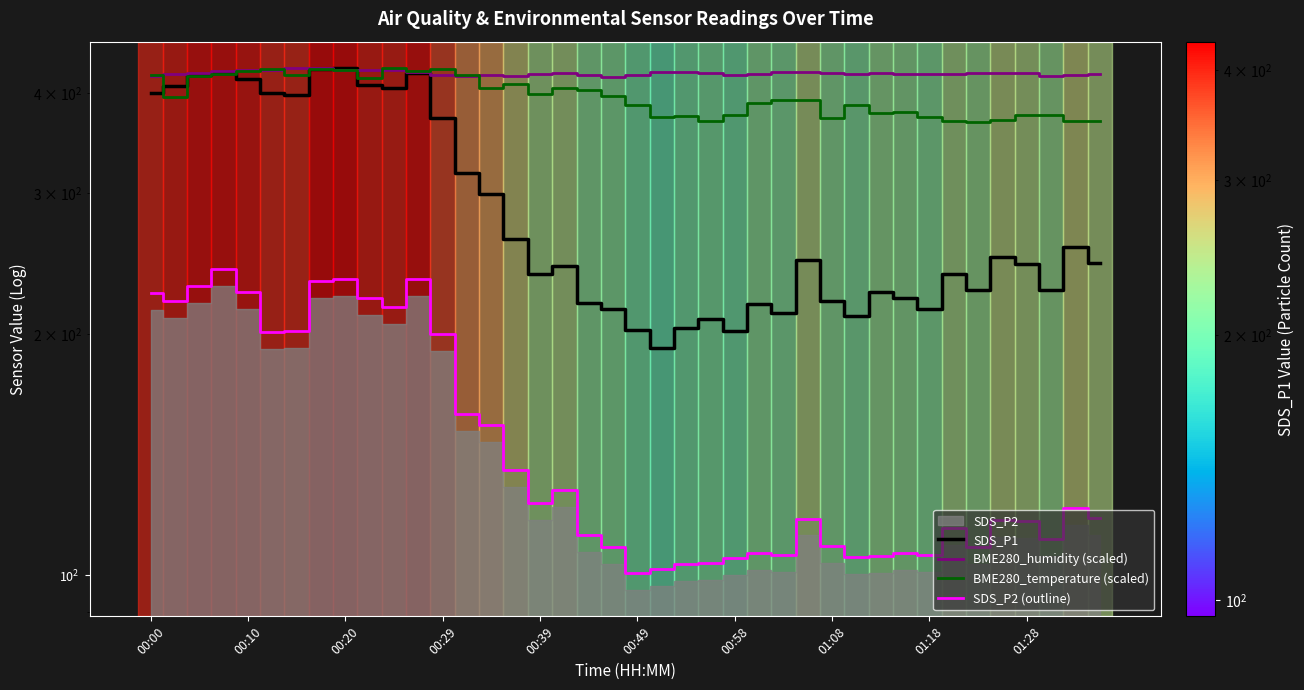

What value does the SDS_P2 (outline) series have at 22?

103.3